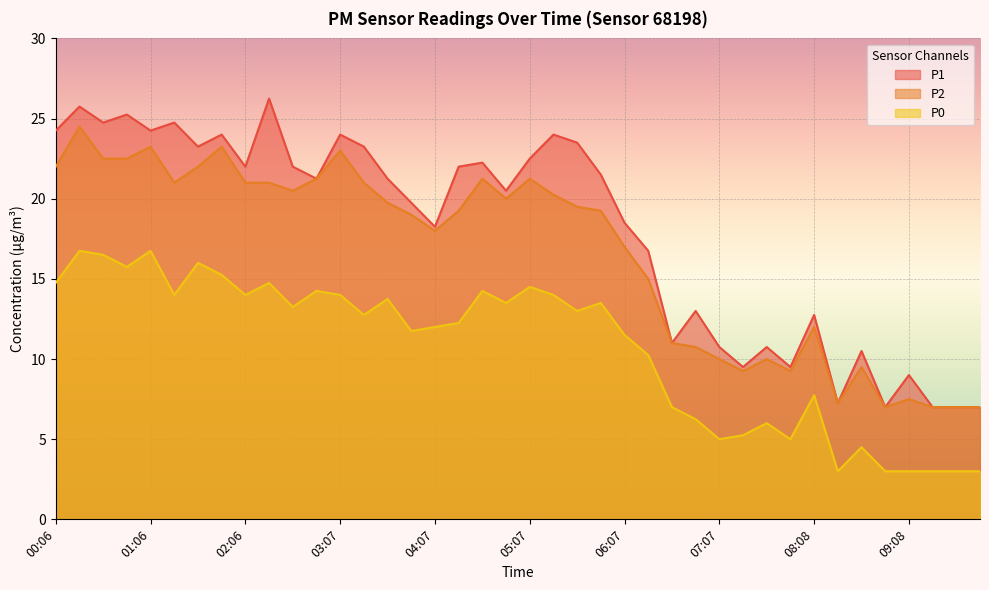

At how many categories does at least one series exceed 26?

1